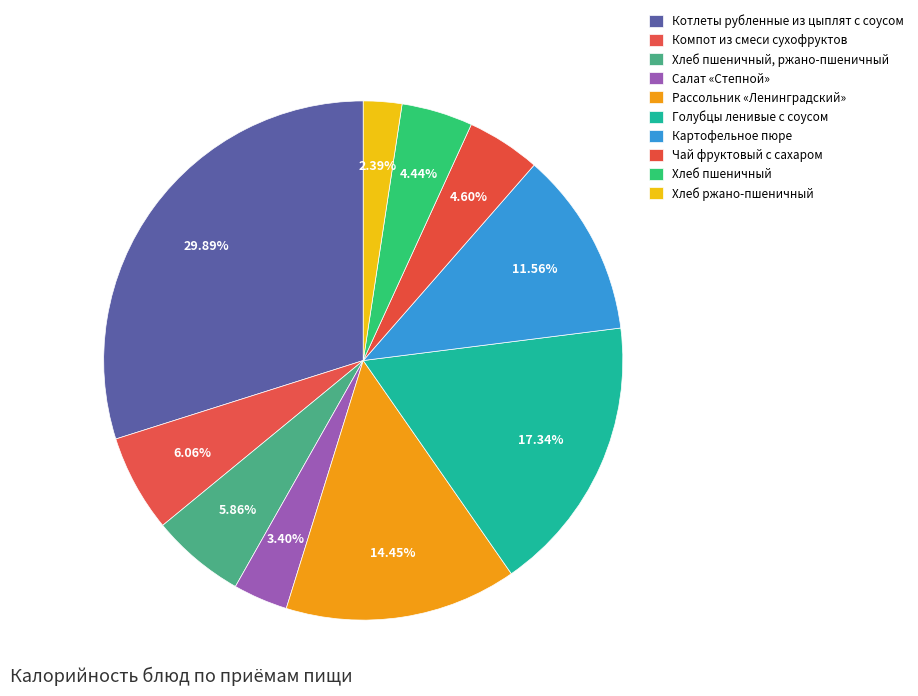

Count the number of slices in the pie.

10